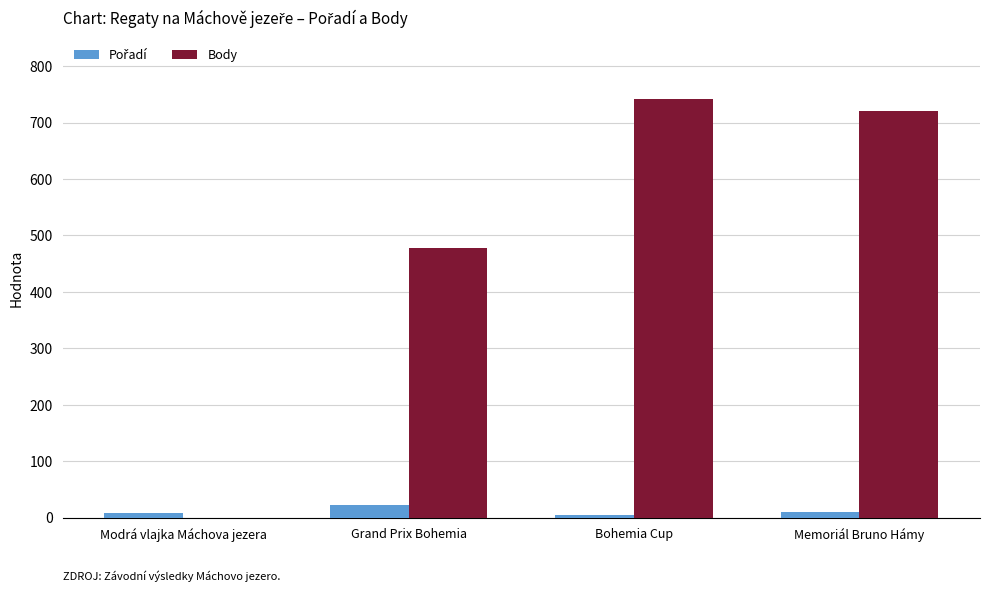

True or false: Body has a value of 964 at Memoriál Bruno Hámy.

False